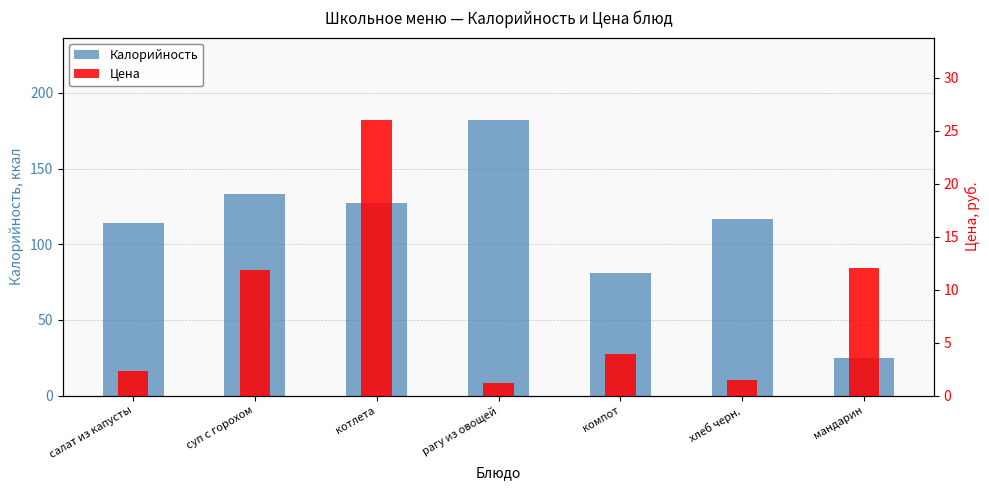

Rank the categories by Калорийность value from highest to lowest.

рагу из овощей, суп с горохом, котлета, хлеб черн., салат из капусты, компот, мандарин